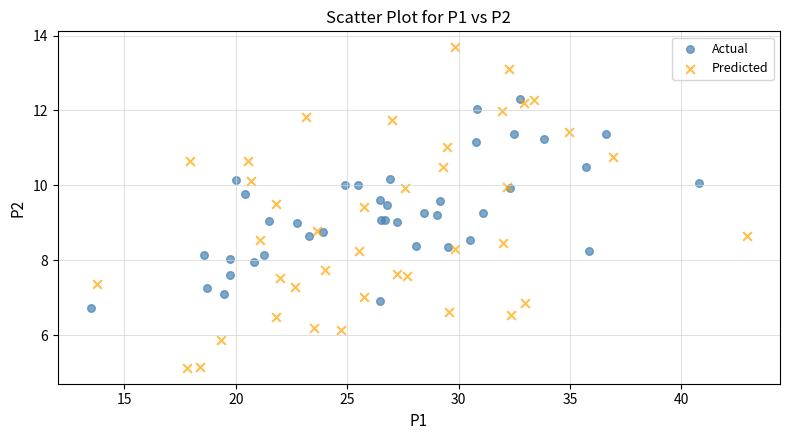

Which series has the widest spread of Y values?

Predicted